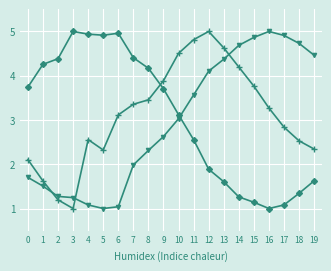

What is the difference between the highest and lowest values at 19?

2.8